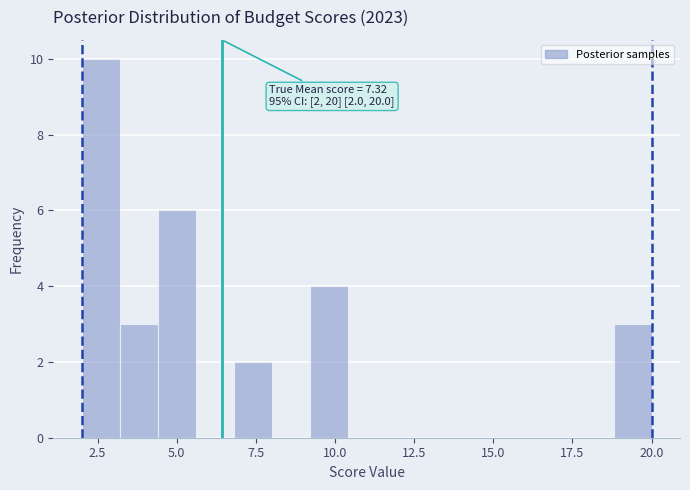

Read against the x-axis, roughly where is the centre of the tallest bar?

2.5